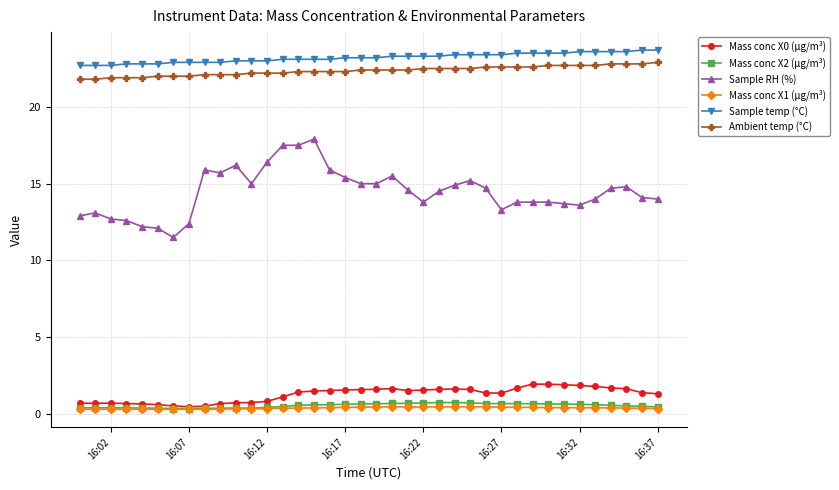

Which series has the widest spread of values?

Sample RH (%)